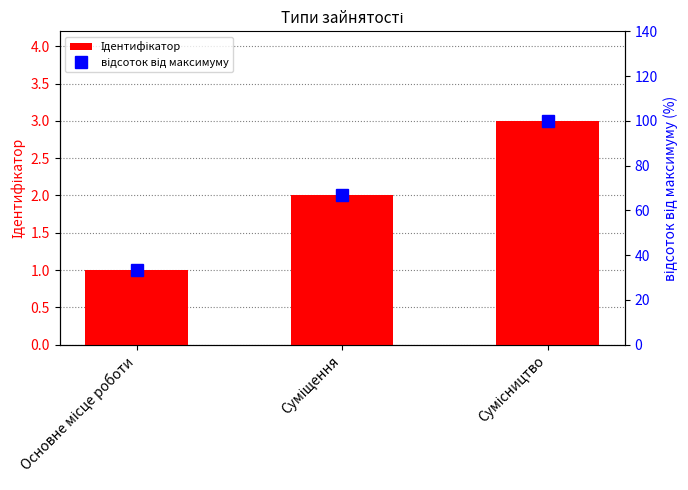

At which label is Ідентифікатор closest to 2?

Суміщення